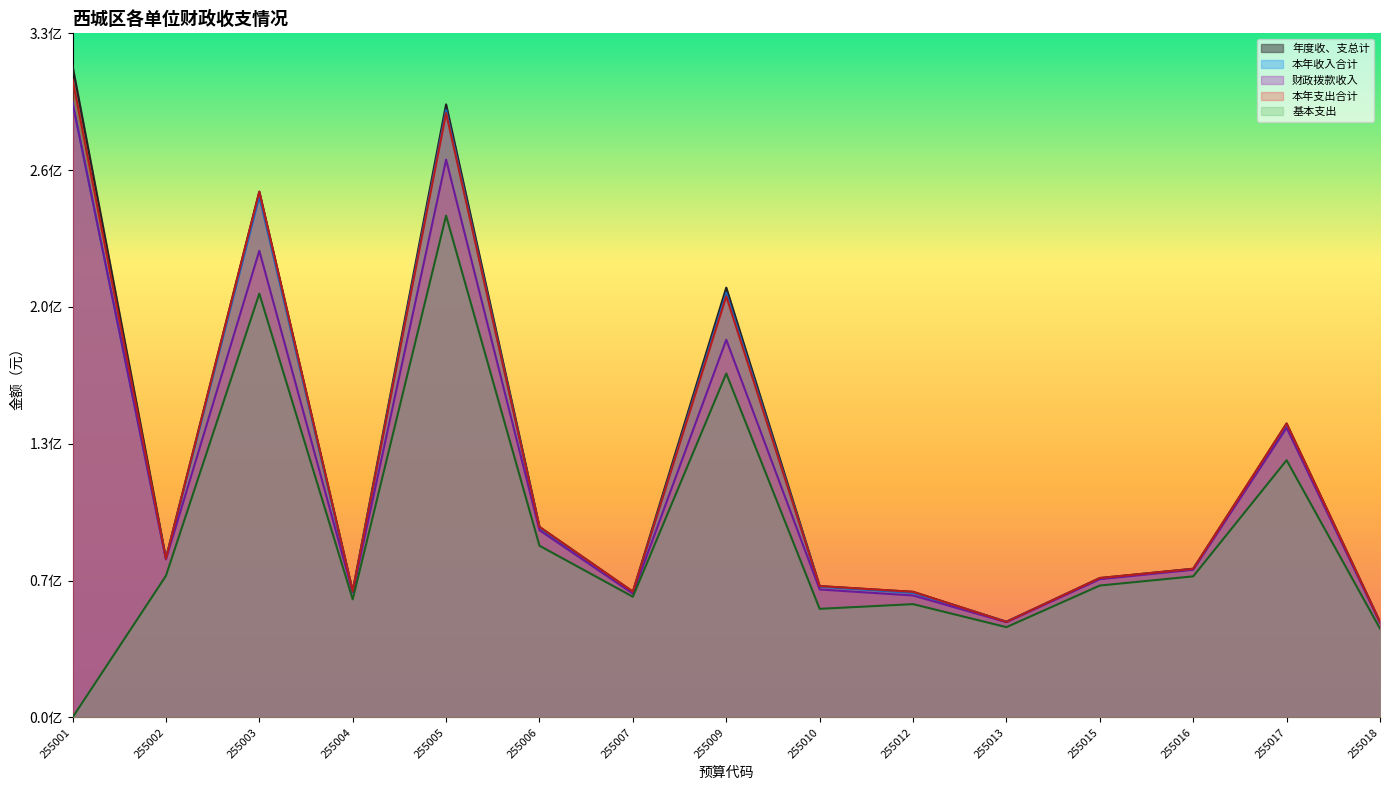

Reading right to left, what are all the values shown in this chart?

年度收、支总计: 255018=46222086.7	255017=142220891.6	255016=71978400.8	255015=67472654.5	255013=46311364.9	255012=60783638.3	255010=63568807.9	255009=207987898.4	255007=60859864.0	255006=92197552.1	255005=296650767.6	255004=61111085.8	255003=254442173.9	255002=77072280.8	255001=315256720.5
本年收入合计: 255018=45937902.3	255017=141148385.1	255016=71727190.5	255015=67225452.9	255013=46283759.9	255012=60282864.0	255010=63242035.6	255009=205494949.4	255007=60185943.4	255006=91784986.3	255005=293921214.1	255004=60694273.4	255003=252061326.8	255002=76740994.9	255001=297563506.0
财政拨款收入: 255018=45937902.3	255017=140139185.1	255016=71480912.9	255015=66910102.9	255013=46127309.9	255012=59032800.9	255010=61938401.6	255009=182777540.3	255007=59939330.5	255006=90606146.5	255005=269907913.4	255004=60521723.4	255003=225824800.4	255002=76495644.9	255001=297563506.0
本年支出合计: 255018=46222086.7	255017=142220891.6	255016=71928400.8	255015=67472654.5	255013=46276374.9	255012=60783638.3	255010=63568807.9	255009=203757478.0	255007=60859843.0	255006=92197552.1	255005=292422319.8	255004=61111085.8	255003=254342682.3	255002=76822280.8	255001=308818084.5
基本支出: 255018=43010930.6	255017=124472210.4	255016=68285442.8	255015=63835936.0	255013=43704229.9	255012=54843776.9	255010=52573274.7	255009=166426906.3	255007=58413311.4	255006=83095324.0	255005=242798956.8	255004=57161525.8	255003=205072560.2	255002=68529272.5	255001=0.0